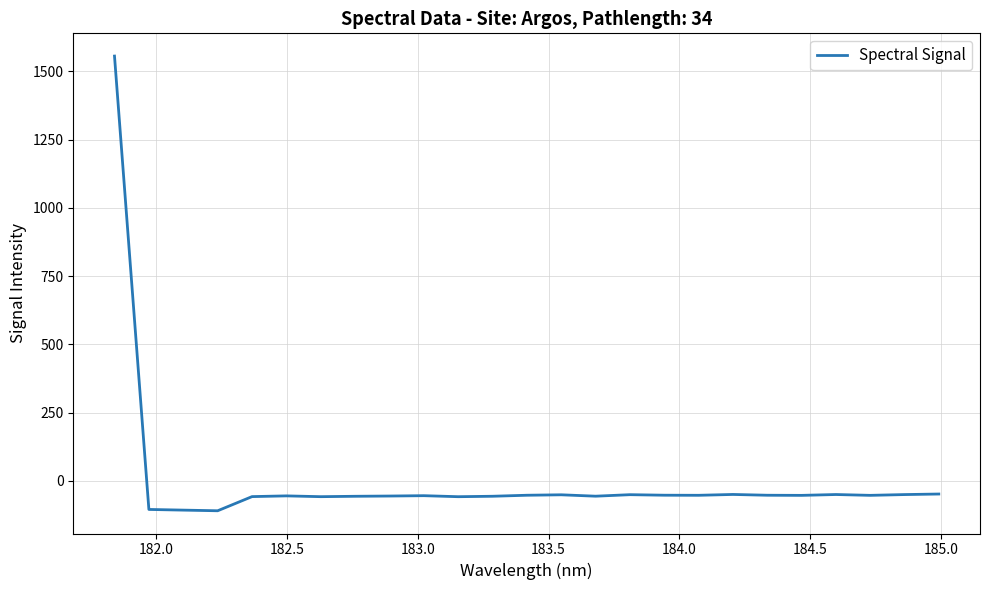

What is the smallest value displayed?

-109.8